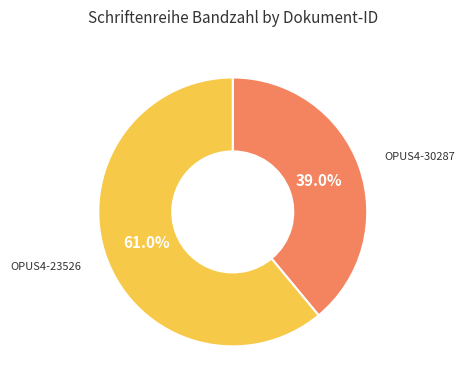

Rank the categories by value from lowest to highest.

OPUS4-30287, OPUS4-23526